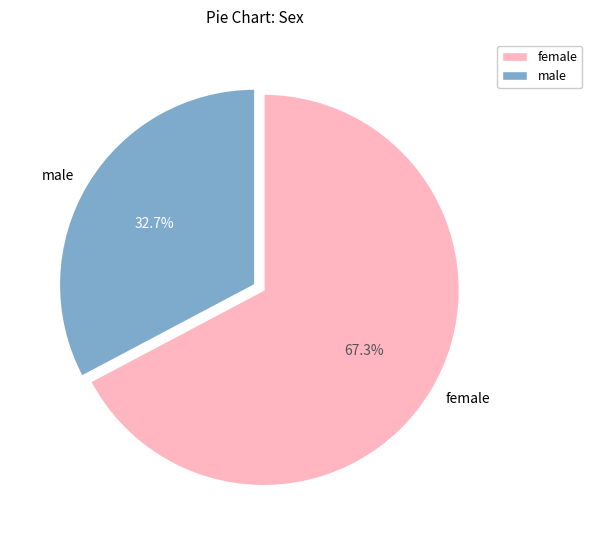

The female slice represents 67% of the pie. True or false?

True